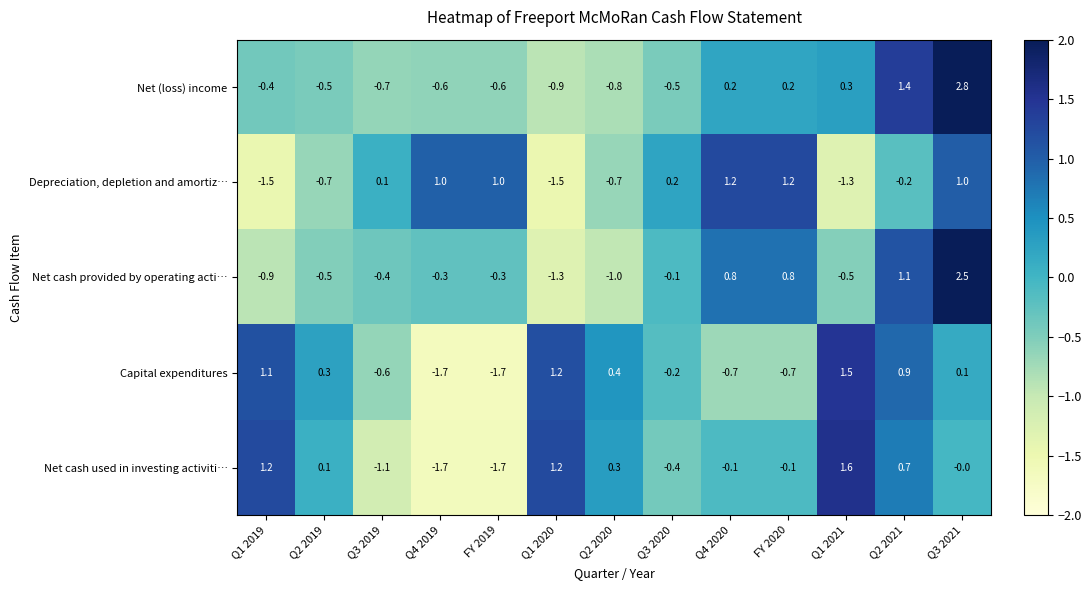

What is the difference between the maximum and minimum values in the Net cash used in investing activiti… series?

3.3